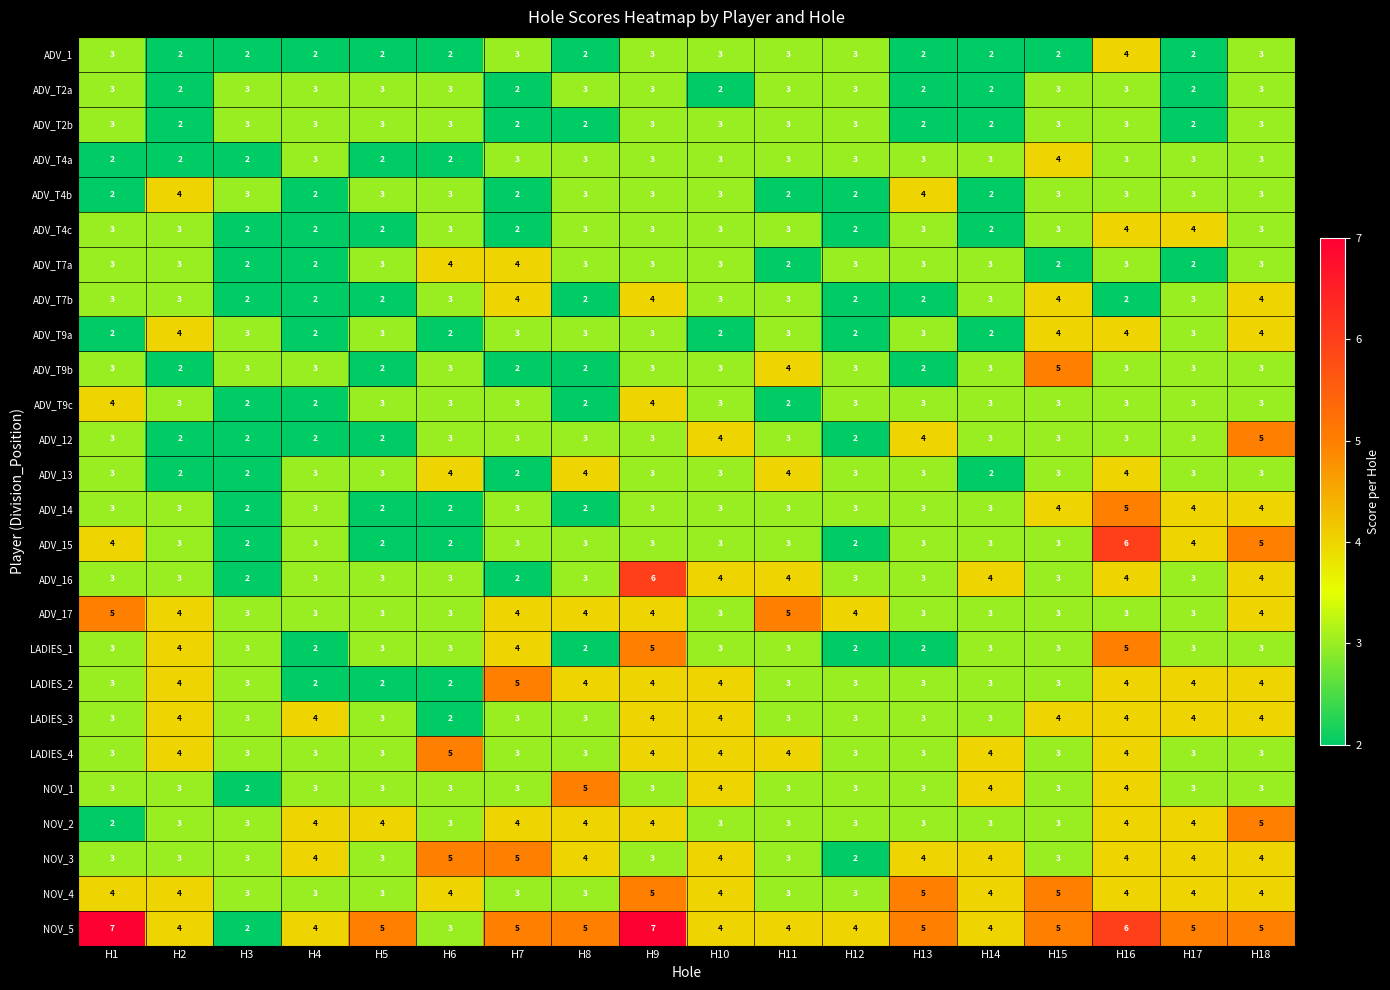

Is it true that LADIES_2 equals 4 at H11?

False